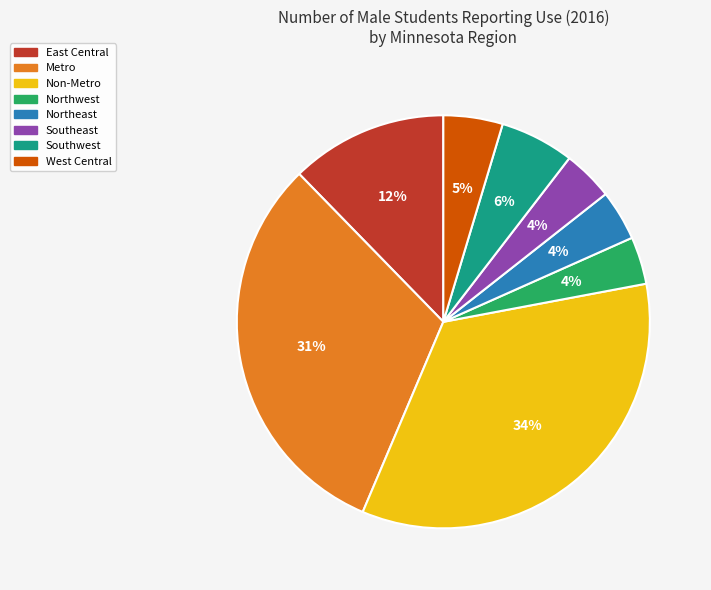

Between Southwest and Non-Metro, which is larger?

Non-Metro